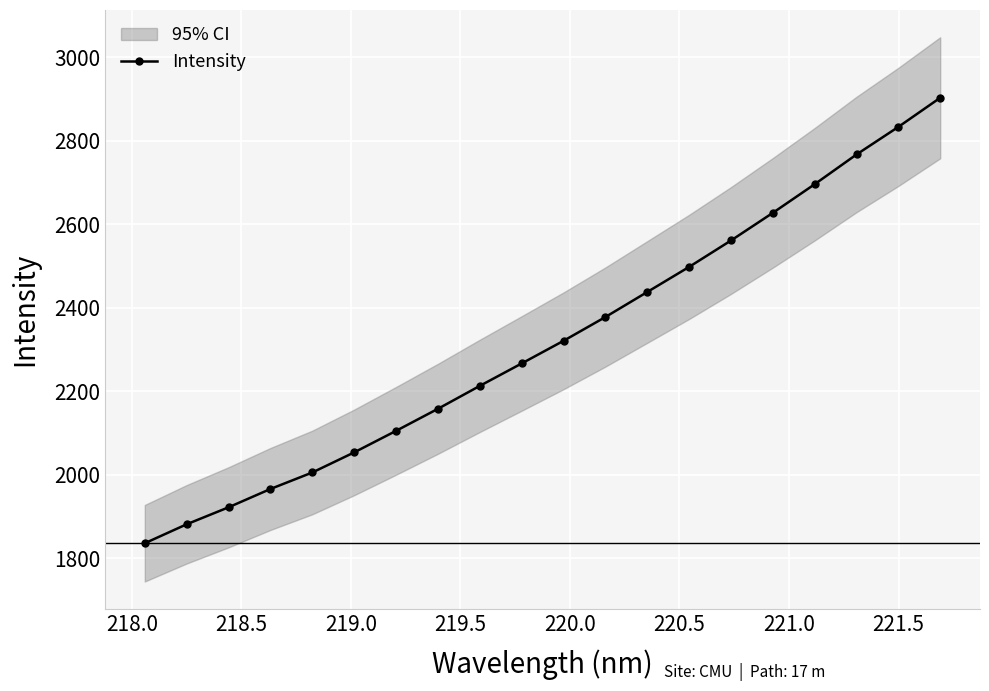

True or false: Intensity has more than 1 points higher than both neighbors.

False